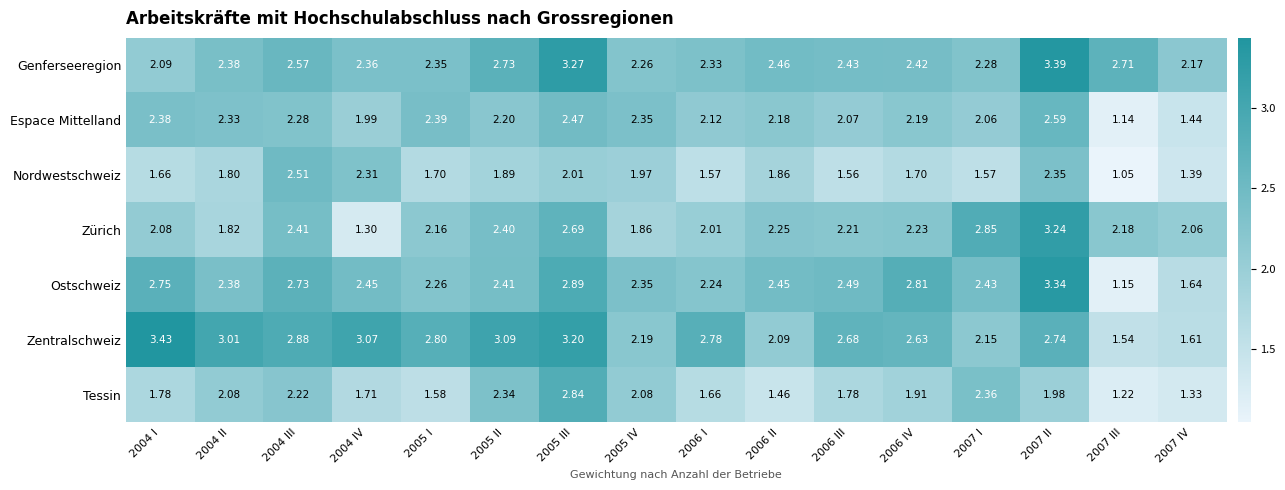

Which series has the widest spread of values?

Ostschweiz